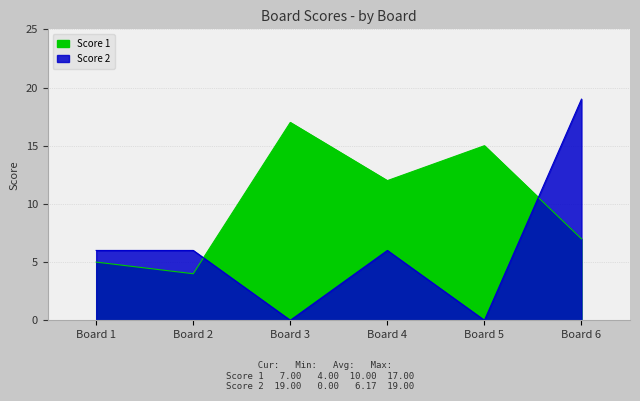

Where is Score 2 nearest to the value 9?

Board 1